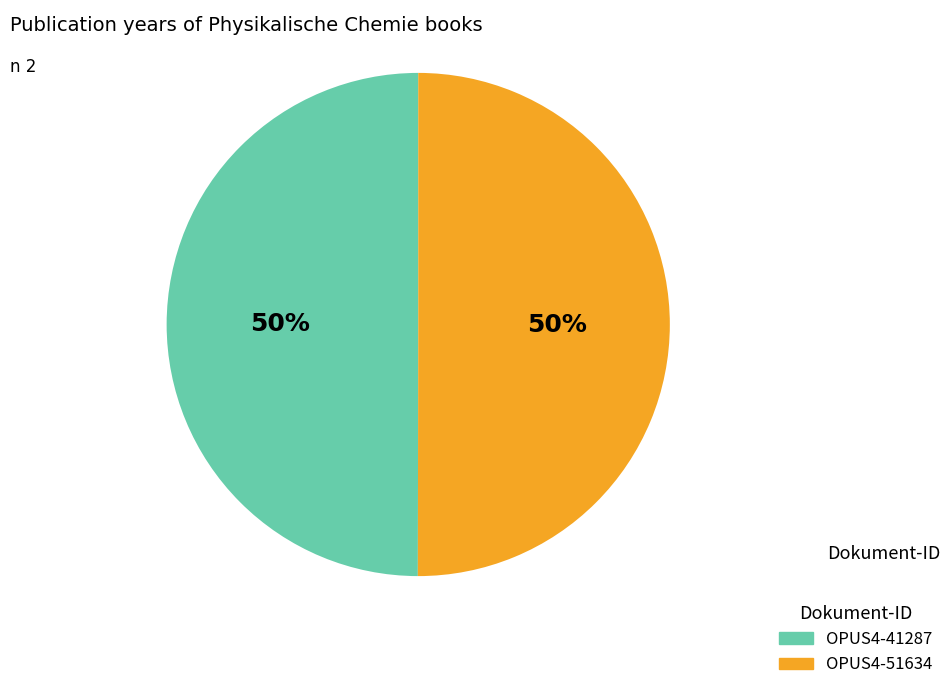

What percentage is the OPUS4-51634 slice, to the nearest percent?

50%